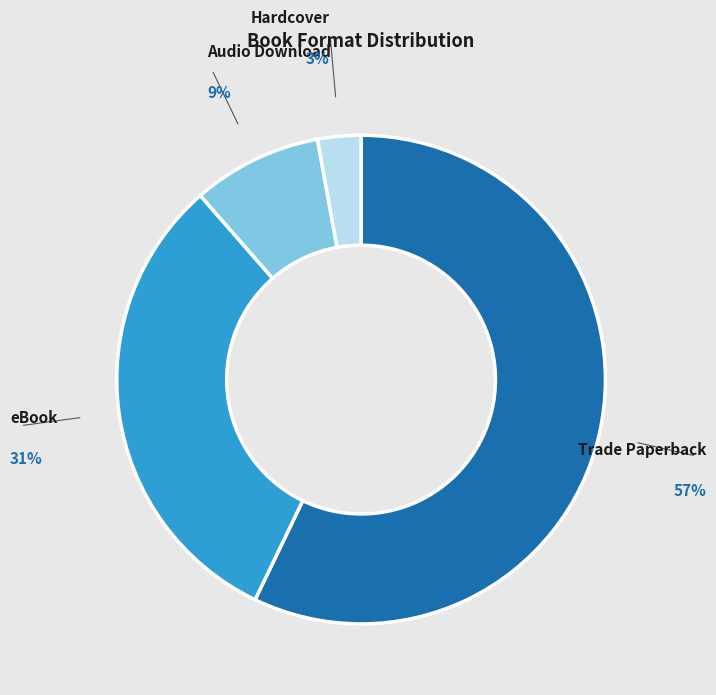

Between Audio Download and Hardcover, which is larger?

Audio Download